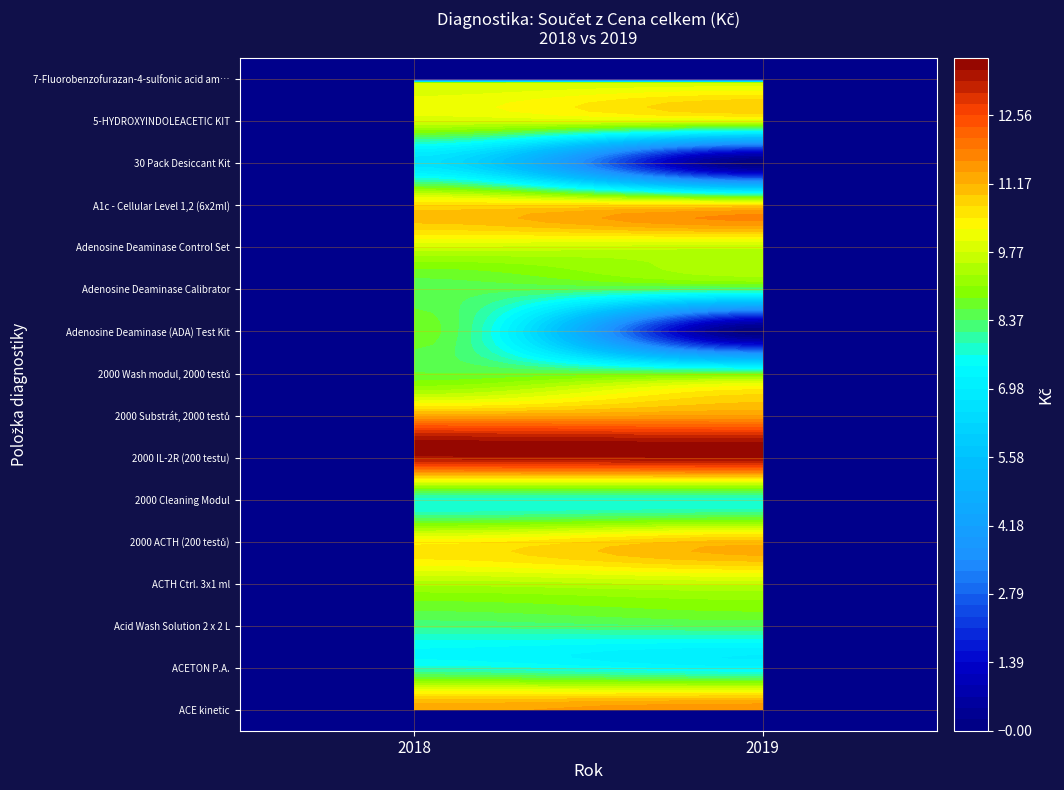

Rank the categories by Adenosine Deaminase (ADA) Test Kit value from lowest to highest.

1, 0